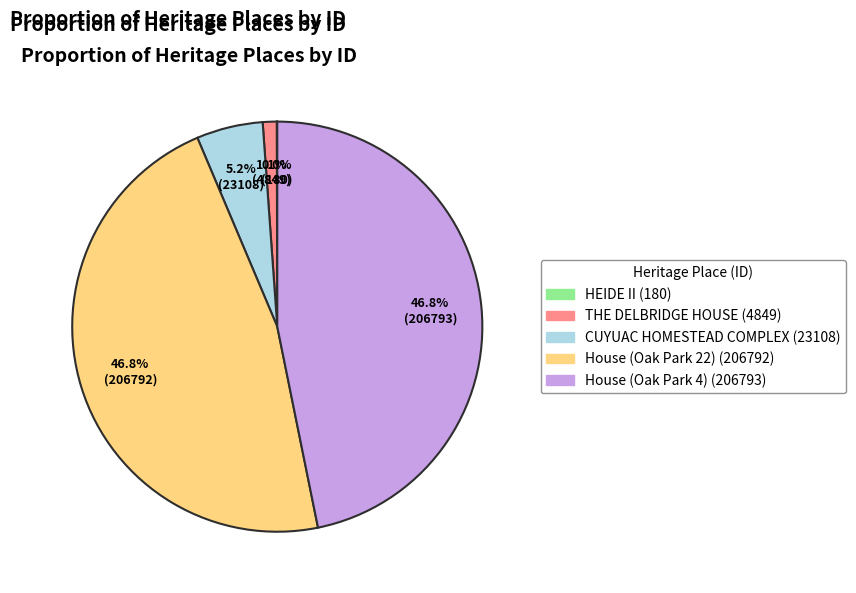

What portion of the pie excludes House (Oak Park 22)?

53.2%